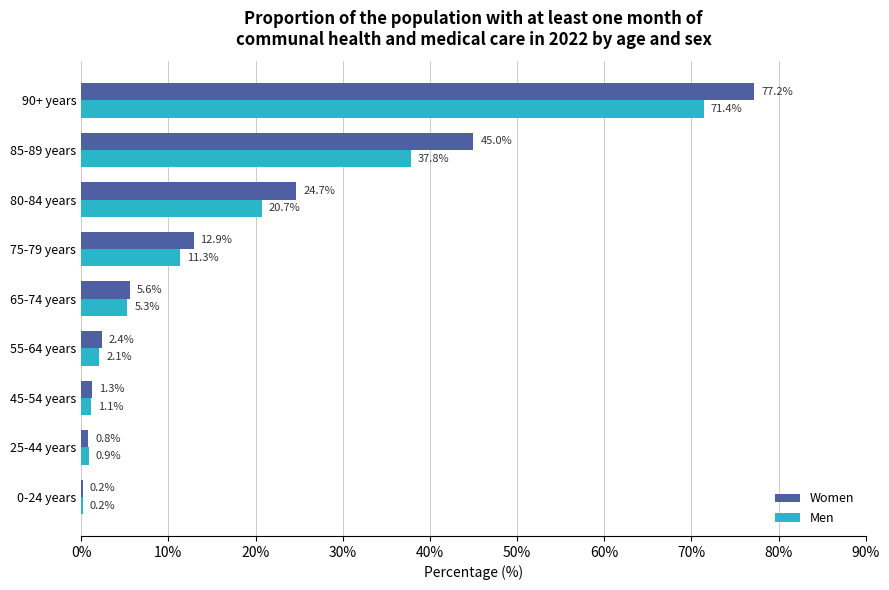

At which category is the sum across all series the highest?

90+ years